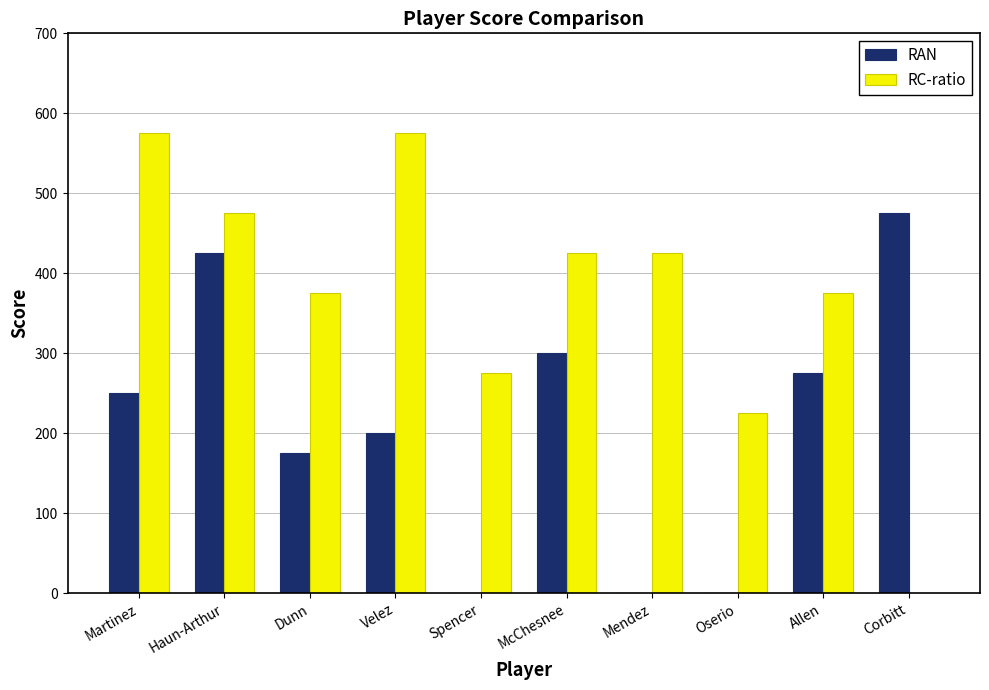

What is the sum of the RAN values at Oserio and Velez?

200